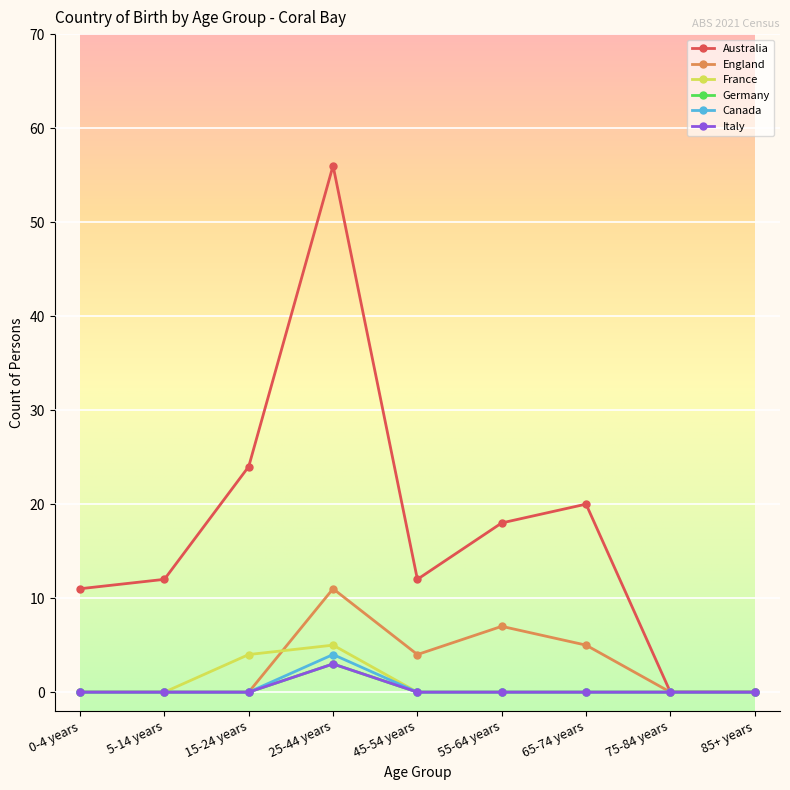

Is this an area chart (filled region under the line)?

No